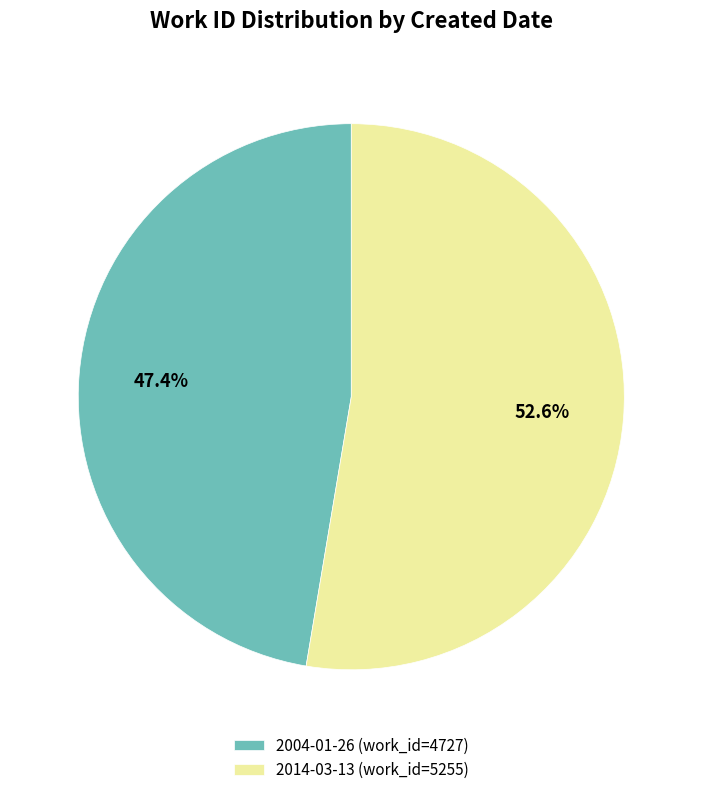

True or false: 2004-01-26 accounts for 47% of the total.

True